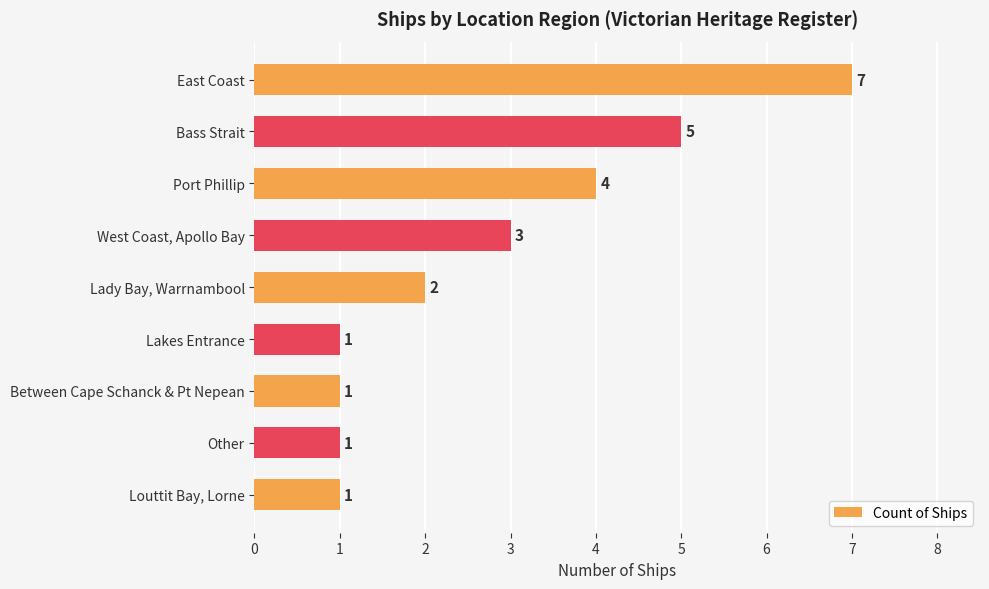

What is the label of the 3rd bar from the bottom?

Between Cape Schanck & Pt Nepean